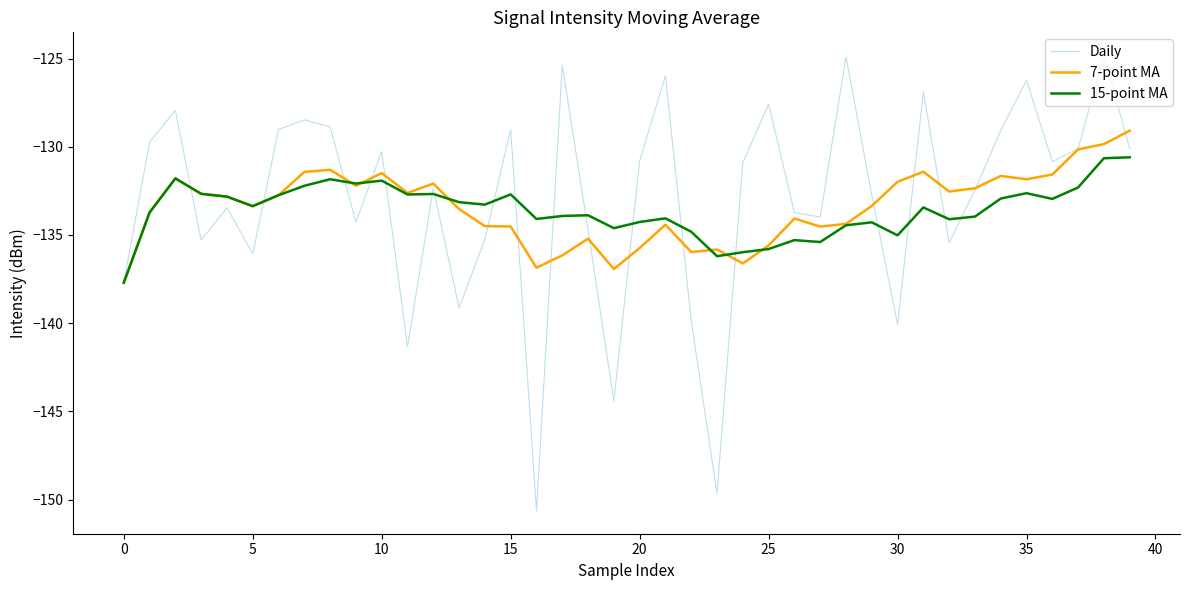

What is the maximum value shown in the chart?

-124.8